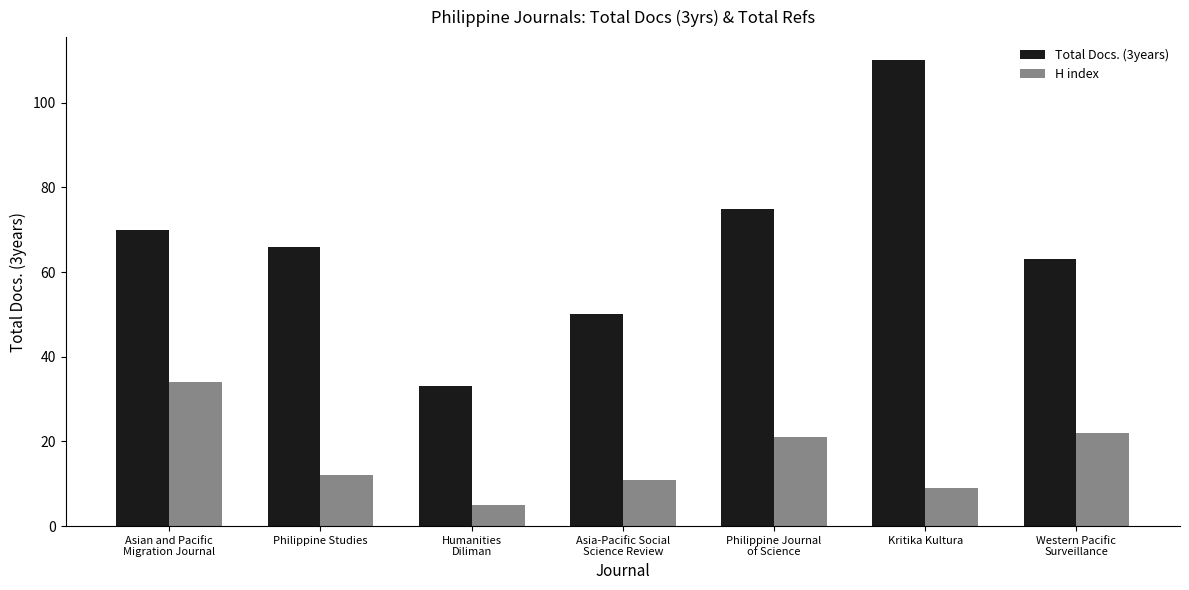

What are all the series names shown in the legend?

Total Docs. (3years), H index